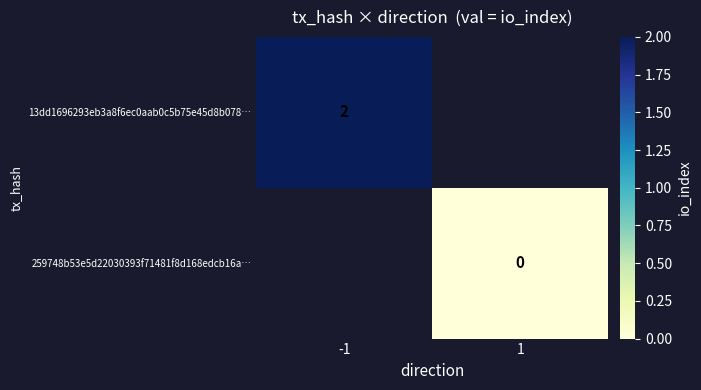

The value of 13dd1696293eb3a8f6ec0aab0c5b75e45d8b078… at -1 is 1. True or false?

False